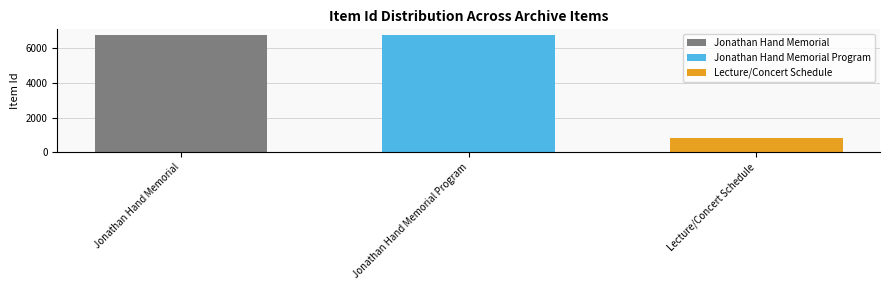

The Jonathan Hand Memorial series shows 2585 at Jonathan Hand Memorial Program. True or false?

False